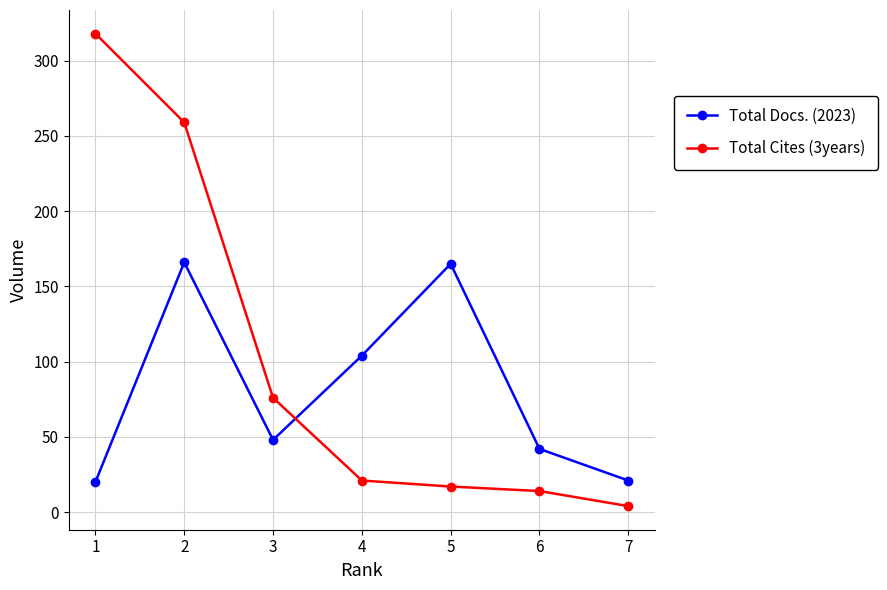

What is the difference between the Total Cites (3years) values at 1 and 2?

59